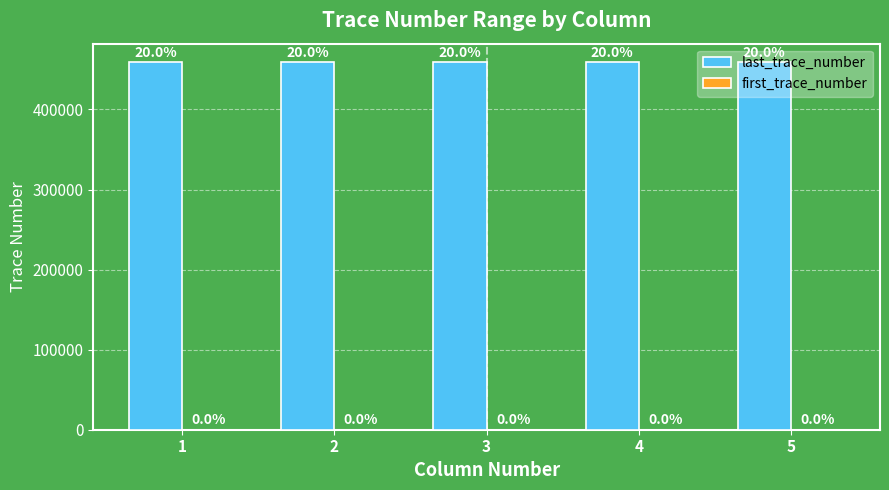

What is the total value across all series at 1?

459255